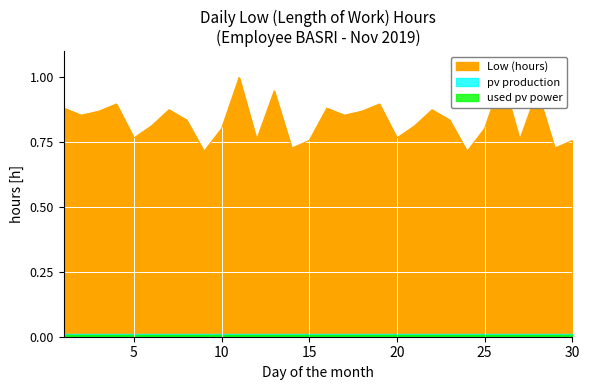

What is the sum of all values?

25.0